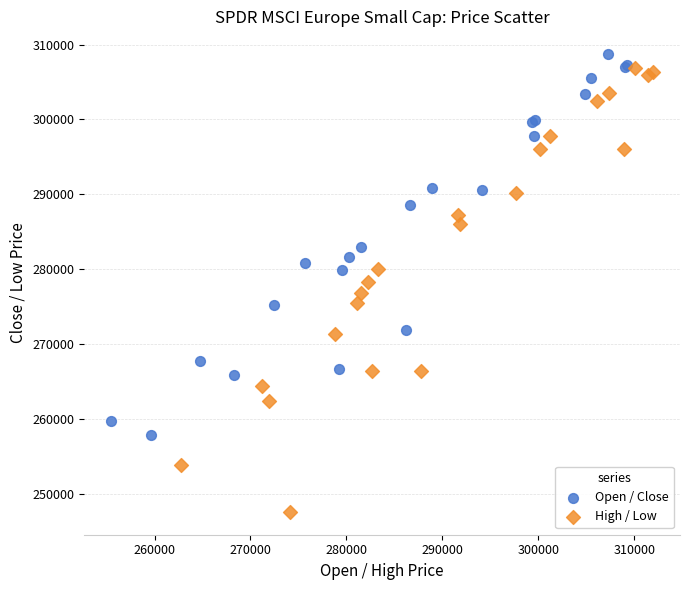

Which series has the largest Y range (max minus min)?

High / Low